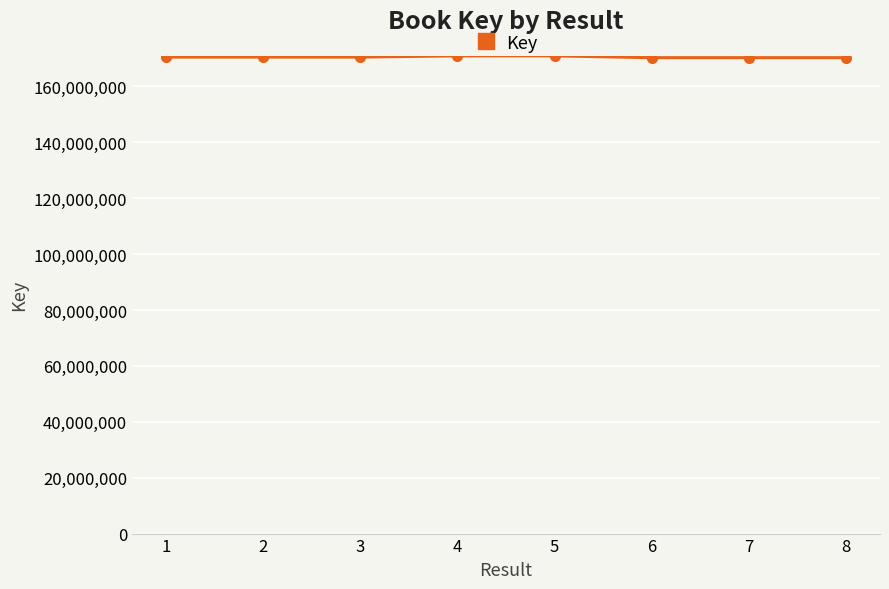

What is the greatest value displayed?

170934016